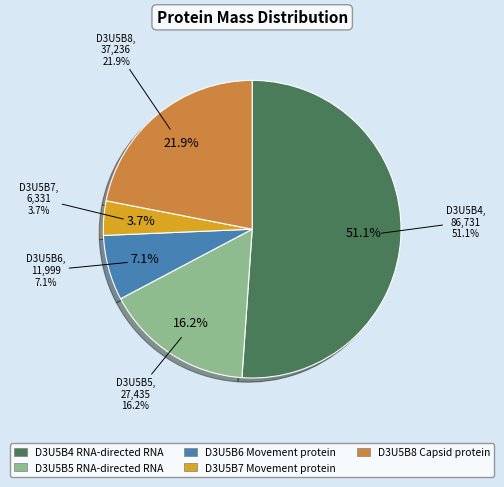

Which slice is the smallest?

D3U5B7 Movement protein